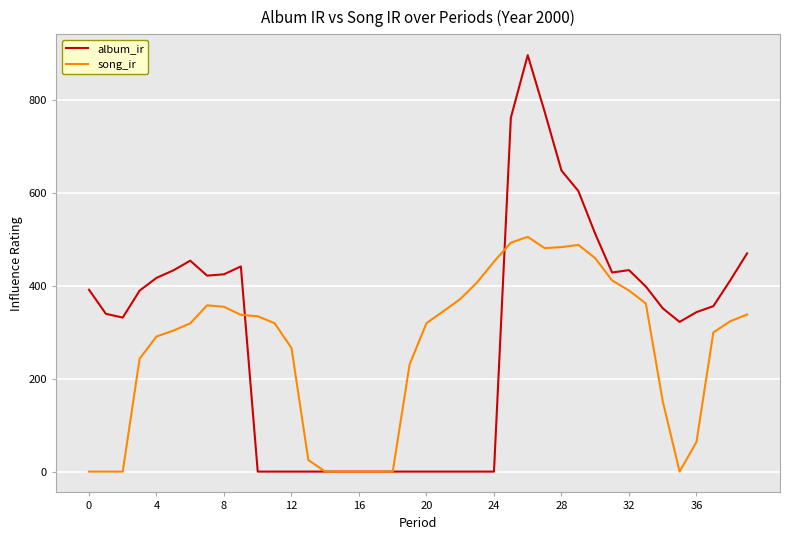

Which series has the largest range (max minus min)?

album_ir